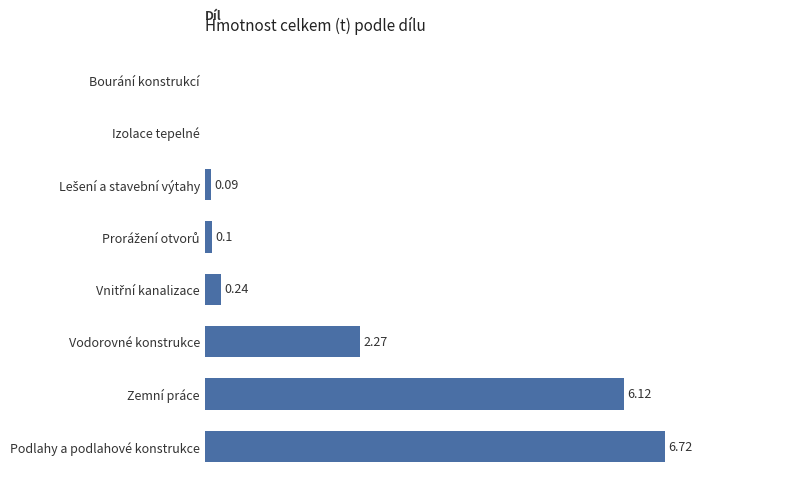

Which has a higher value, Vodorovné konstrukce or Bourání konstrukcí?

Vodorovné konstrukce